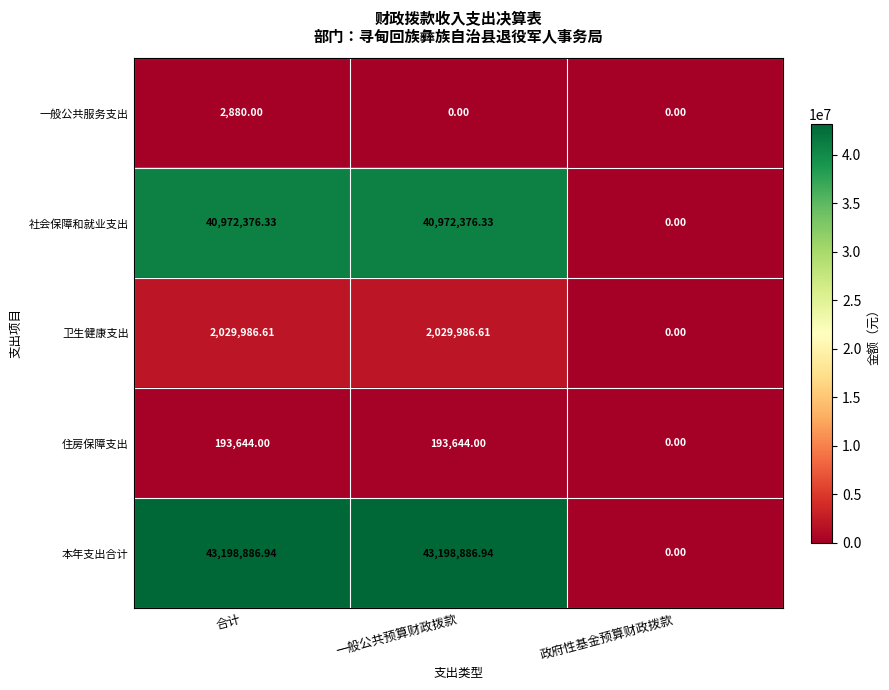

Rank the series at 一般公共预算财政拨款 from lowest to highest value.

一般公共服务支出, 住房保障支出, 卫生健康支出, 社会保障和就业支出, 本年支出合计